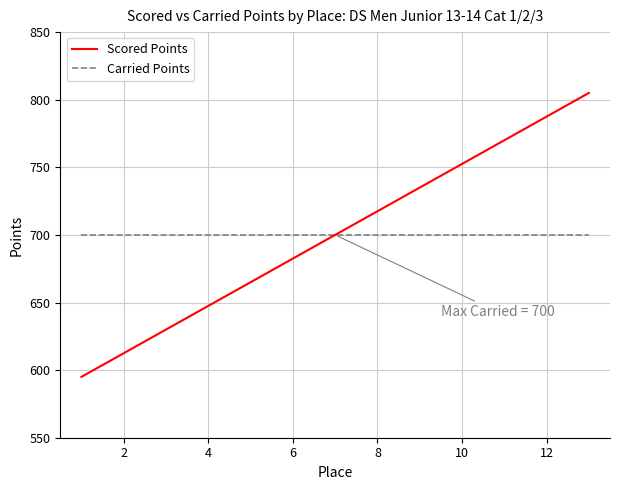

What is the smallest value displayed?

595.0